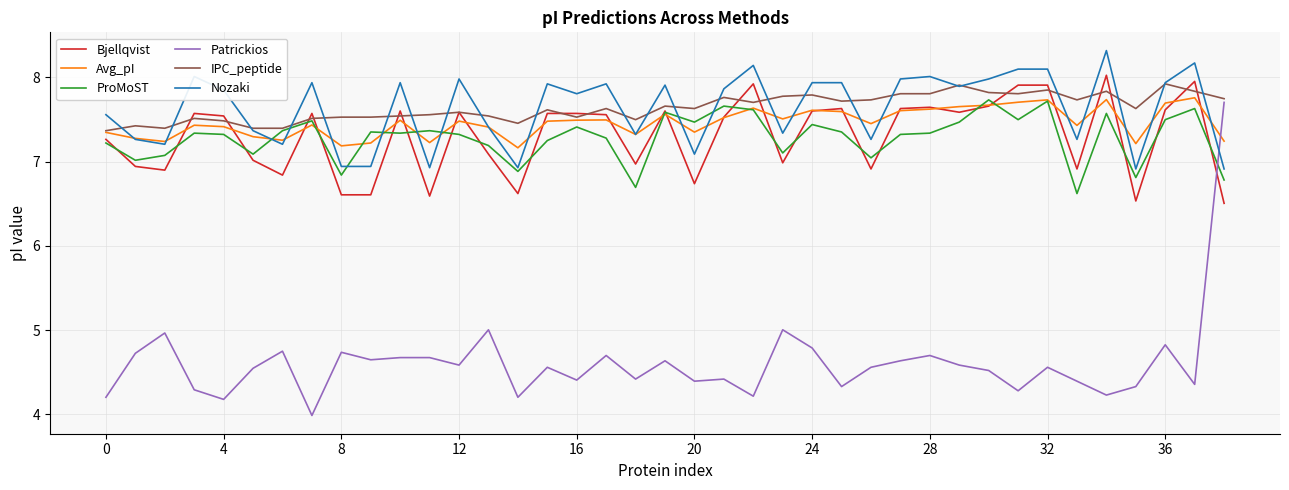

Which series has the largest range (max minus min)?

Patrickios